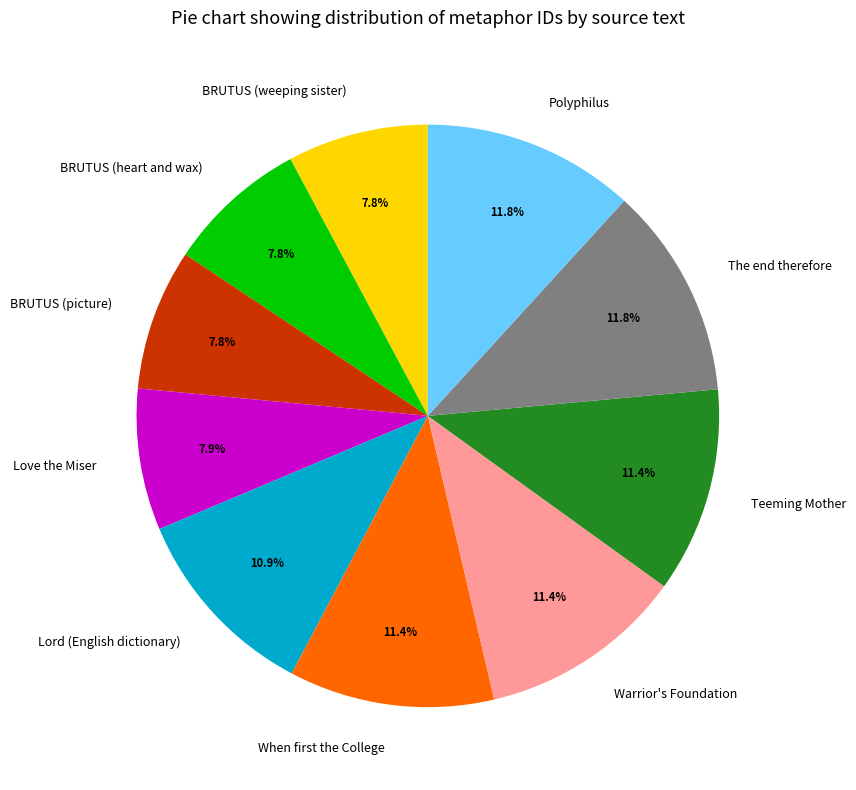

Is there a majority slice in this chart?

No